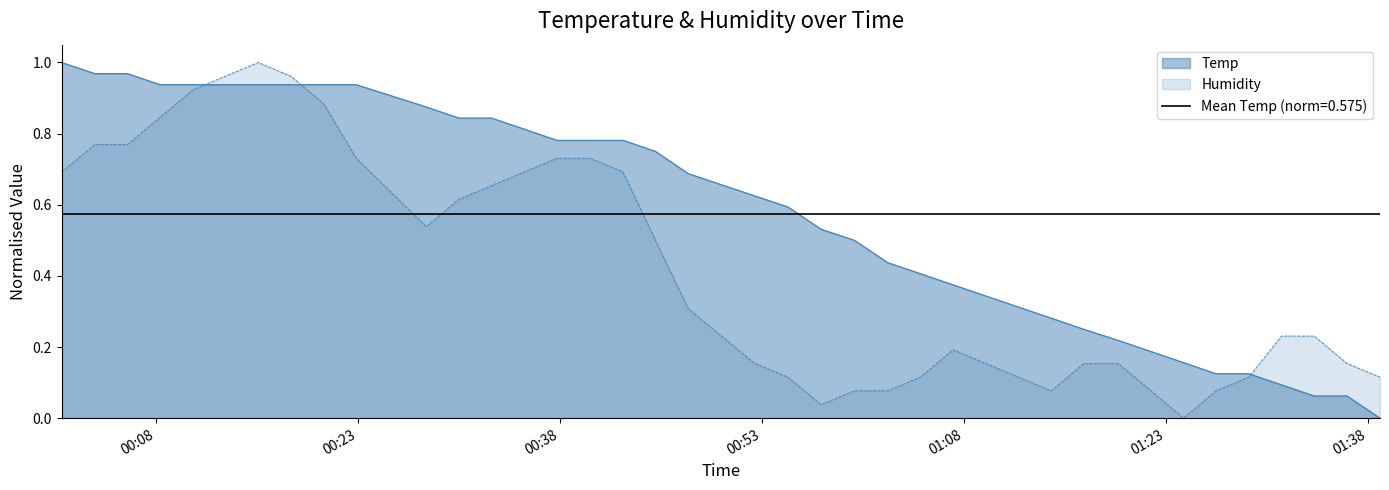

What are all the series names shown in the legend?

Temp, Humidity